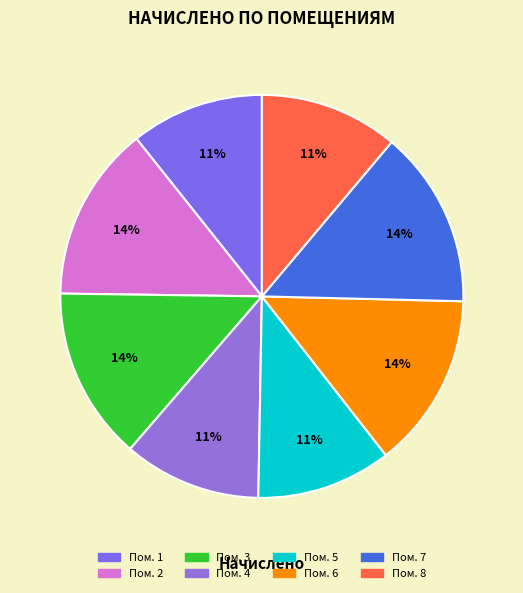

To the nearest percent, what is the average slice percentage?

12%